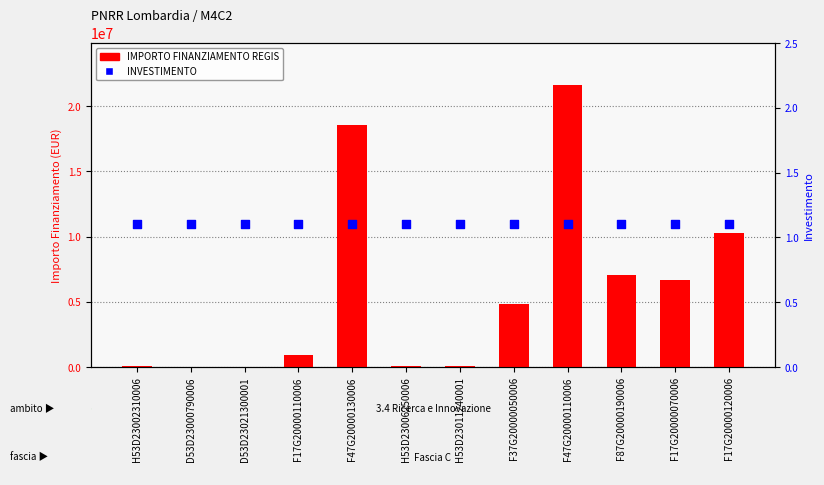

Which series contains the lowest Y value?

INVESTIMENTO